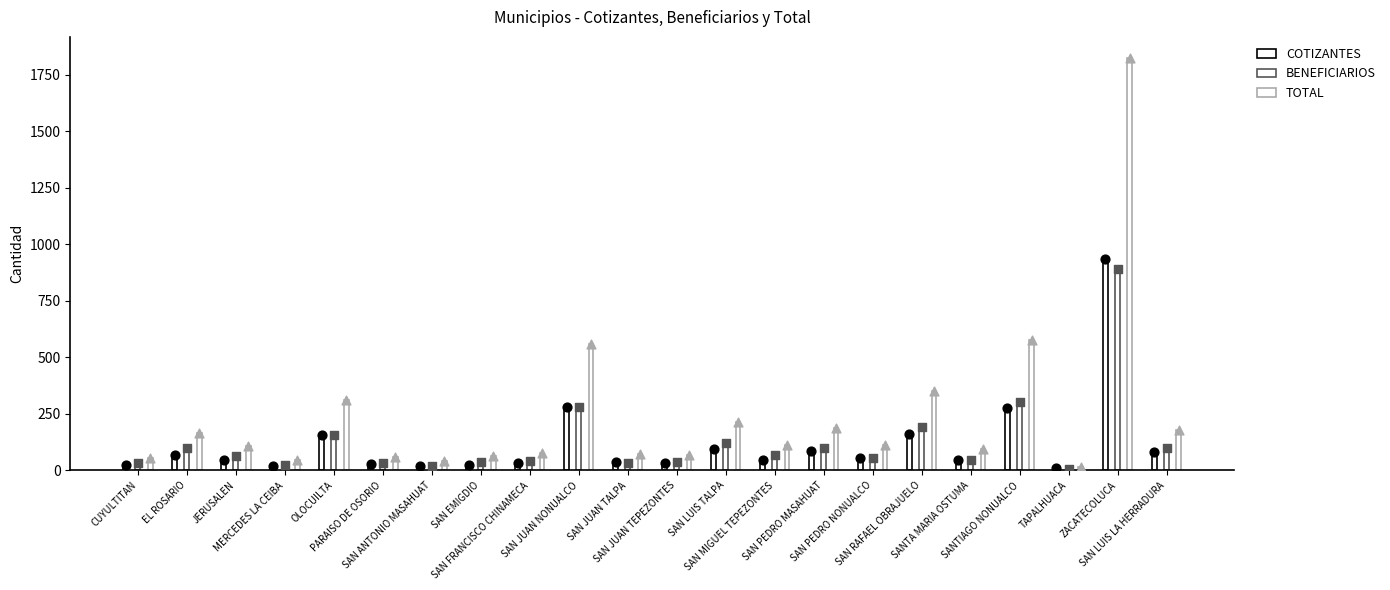

Which series contains the lowest Y value?

BENEFICIARIOS